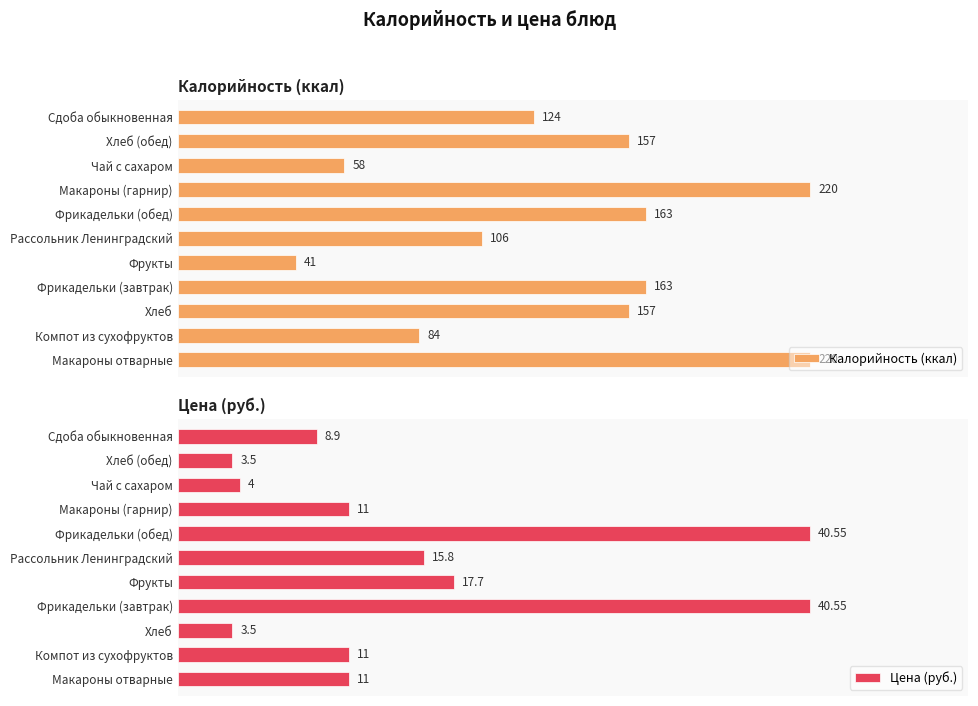

At which label is Калорийность (ккал) closest to 130?

Сдоба обыкновенная